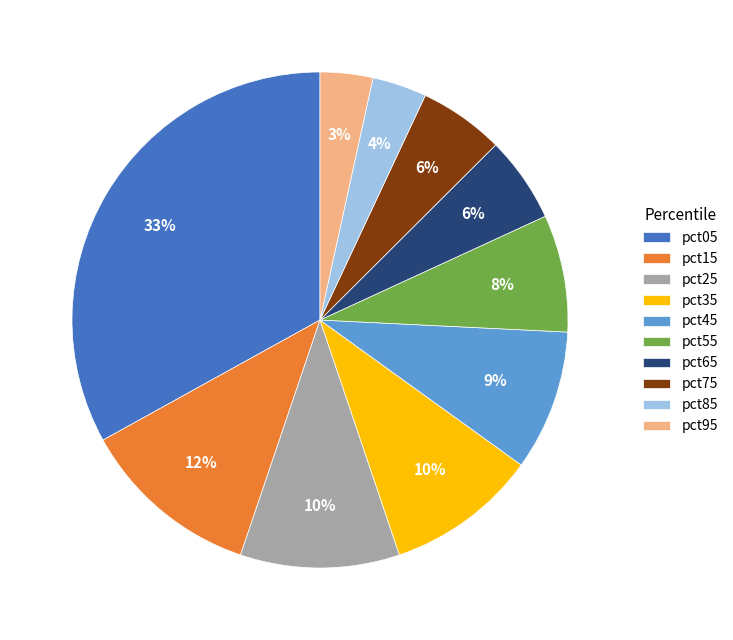

To the nearest percent, what is the difference between the largest and smallest slice percentages?

30%